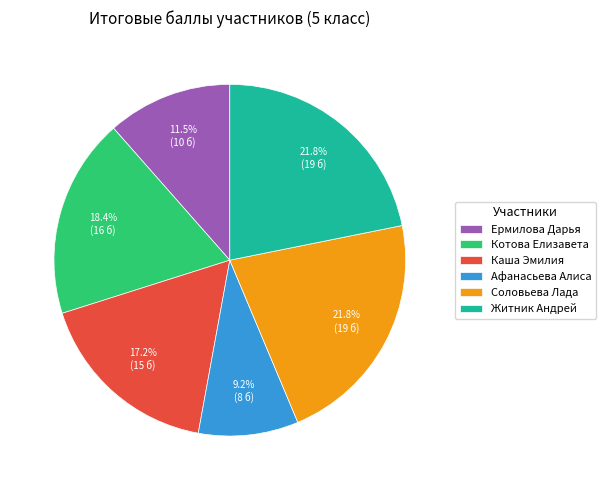

Approximately how many times larger is the value at Соловьева Лада compared to Котова Елизавета?

1.2